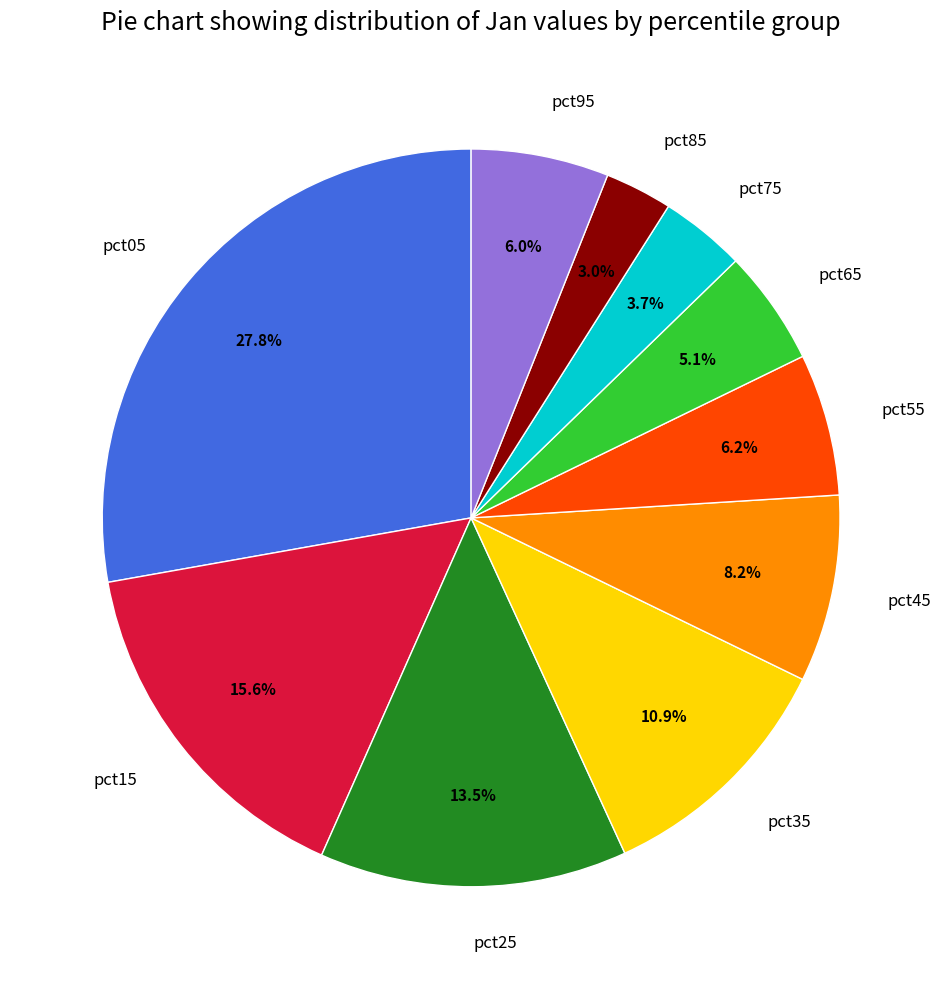

Between pct05 and pct55, which is larger?

pct05